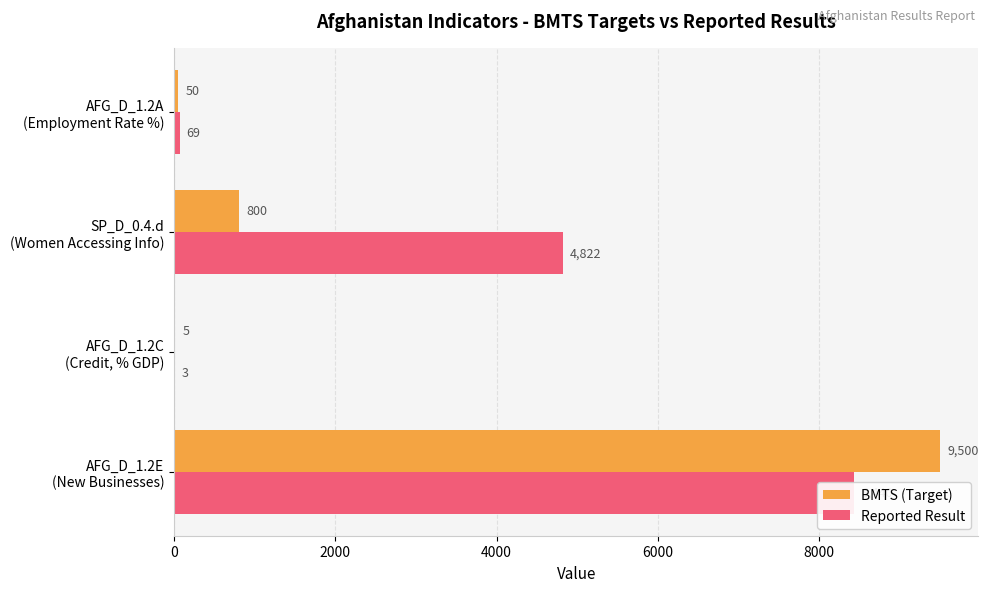

What is the sum of all BMTS (Target) values?

10355